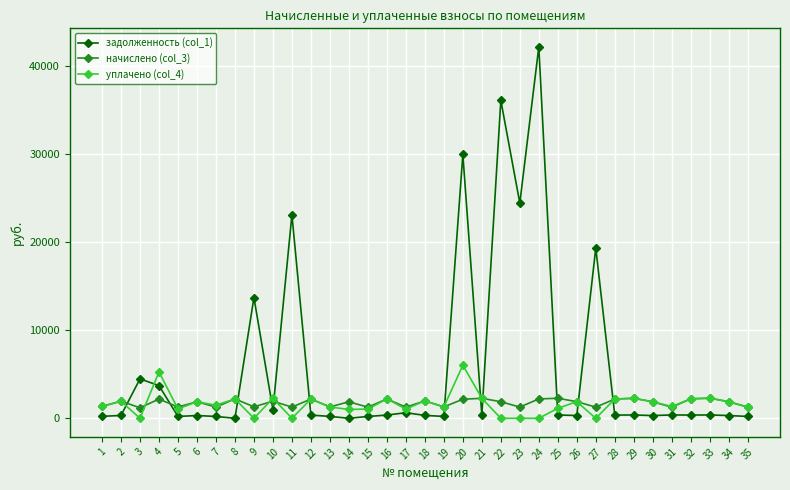

What is the sum of the задолженность (col_1) values at 32 and 31?

748.4